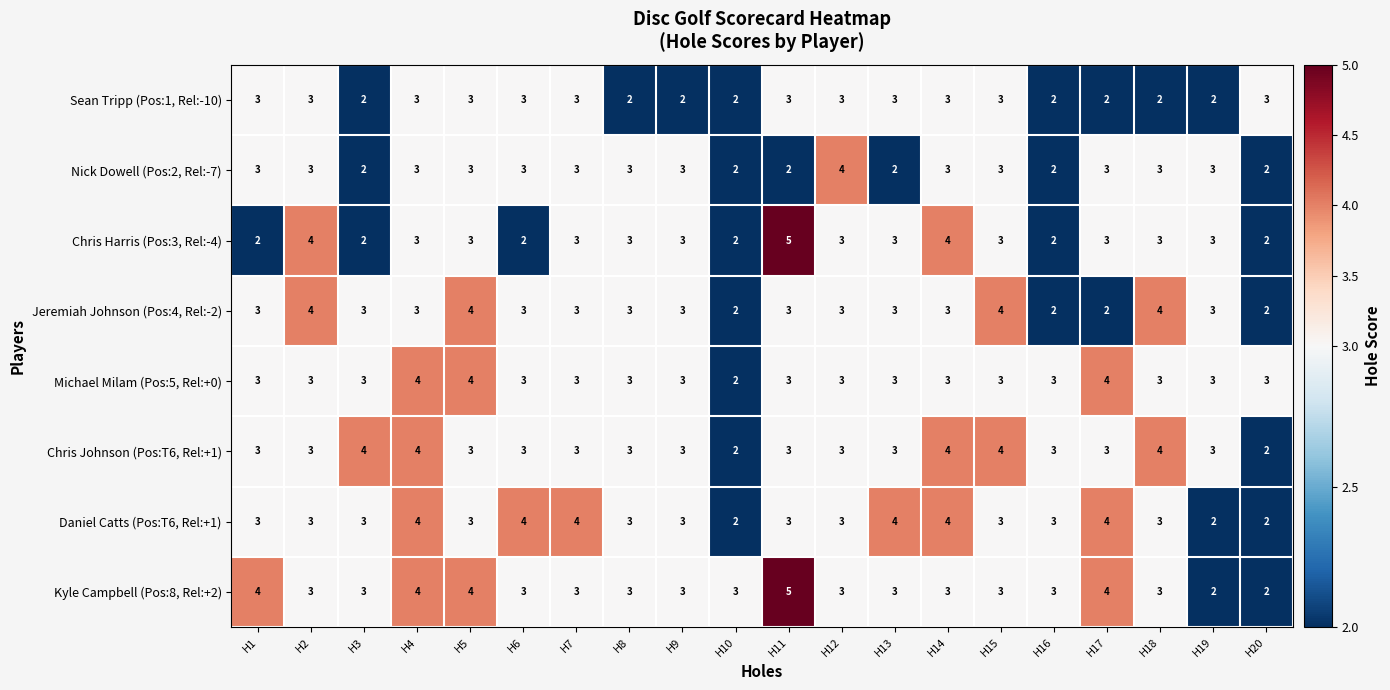

What is the spread (max minus min) of values at H11?

3